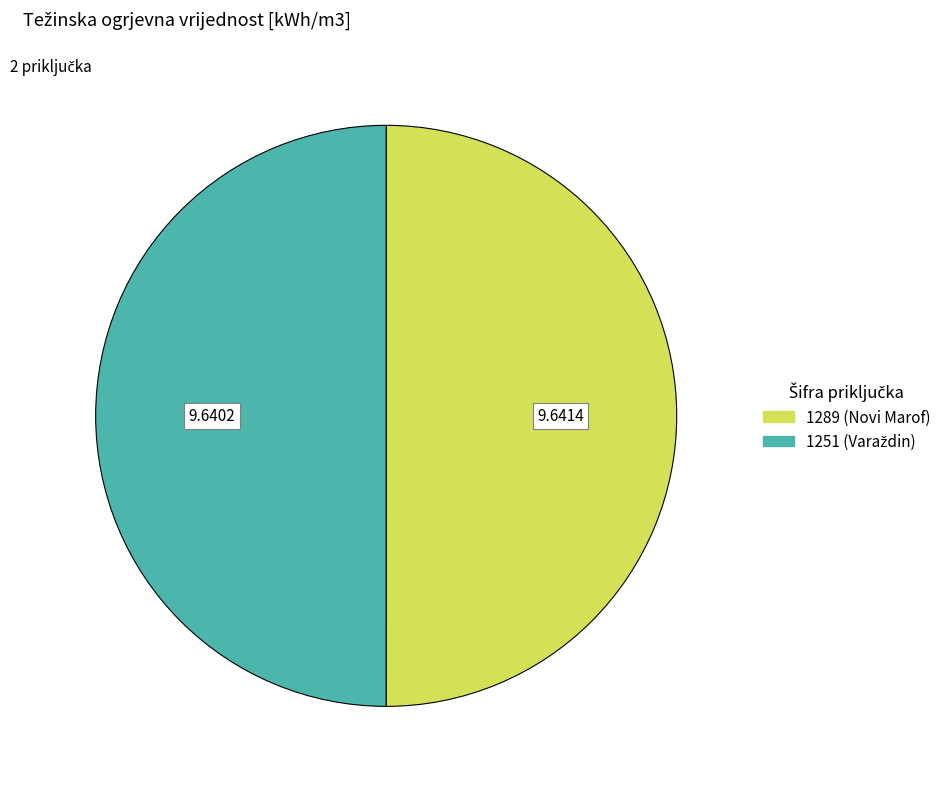

How many slices are in this pie chart?

2